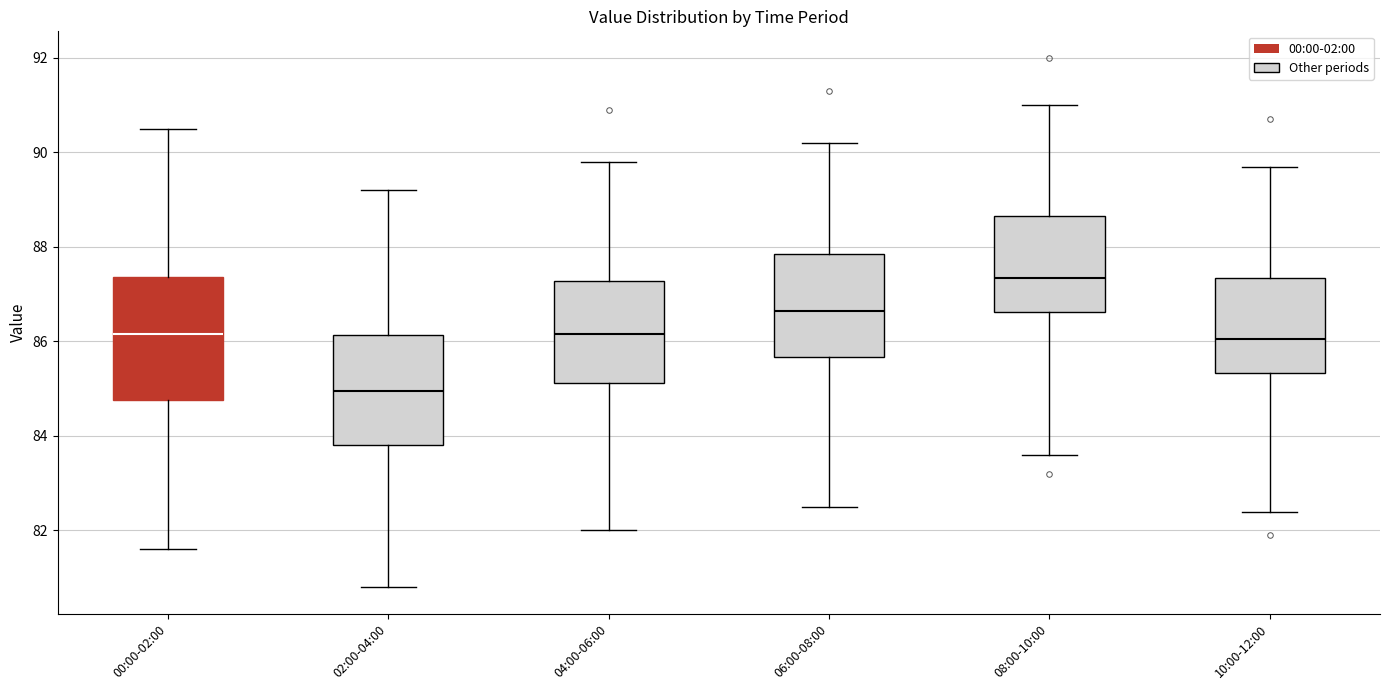

Where does the lower whisker of the box for 04:00-06:00 end on the y-axis? The values are not printed on the chart, so give them approximately, as read against the axis.

82.0